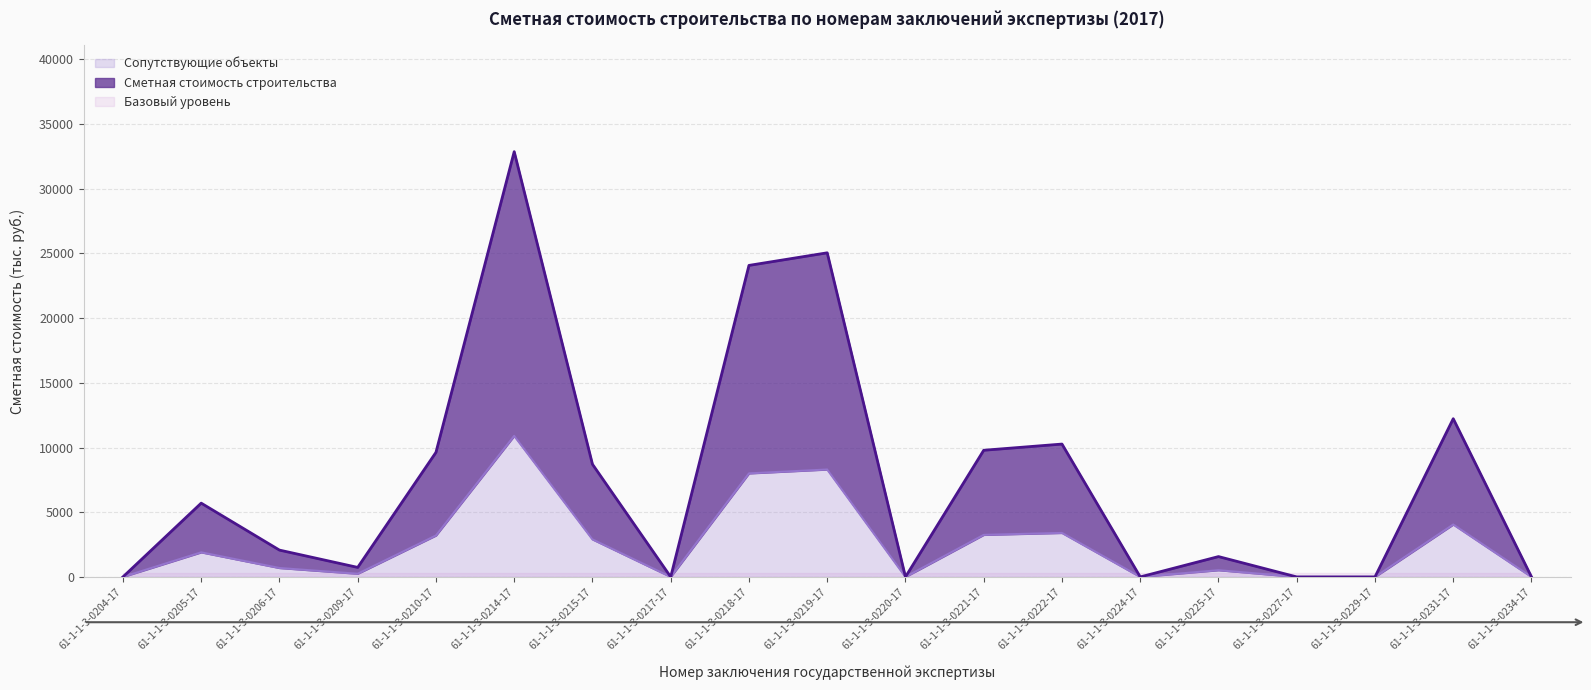

How many data points in Сметная стоимость строительства are less than 2073?

9